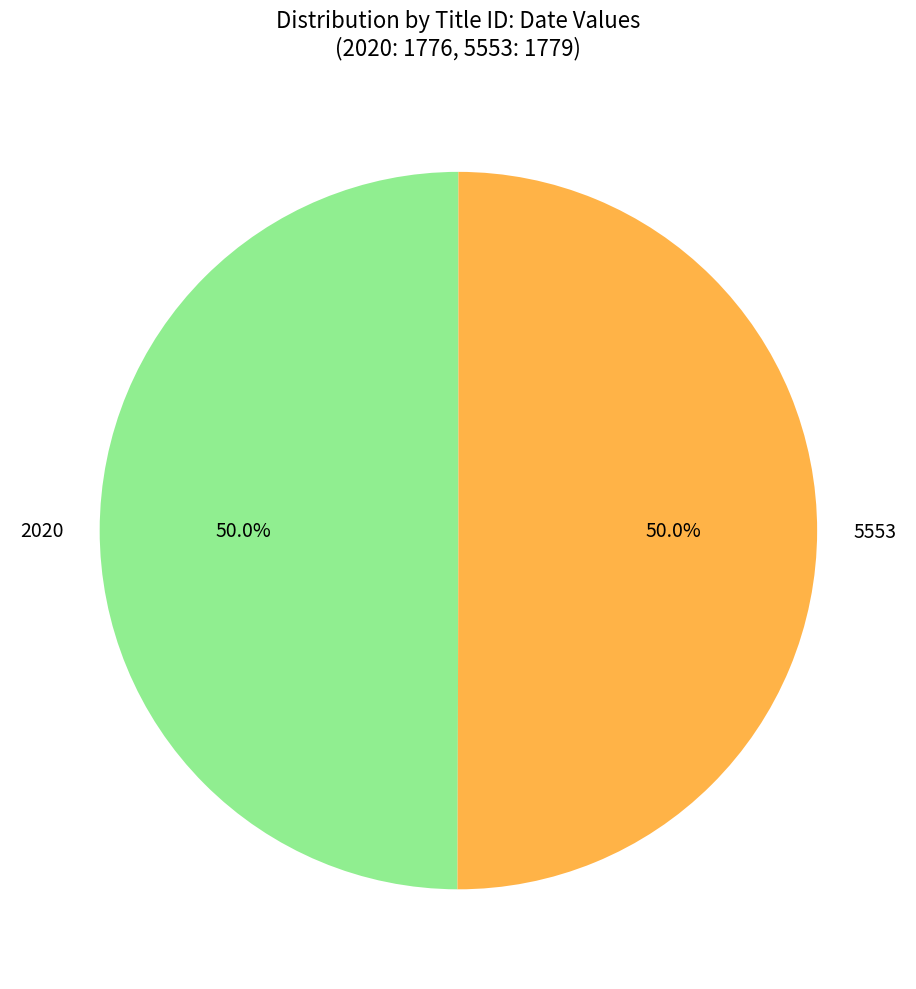

What is the ratio of the value at 5553 to the value at 2020?

1.0